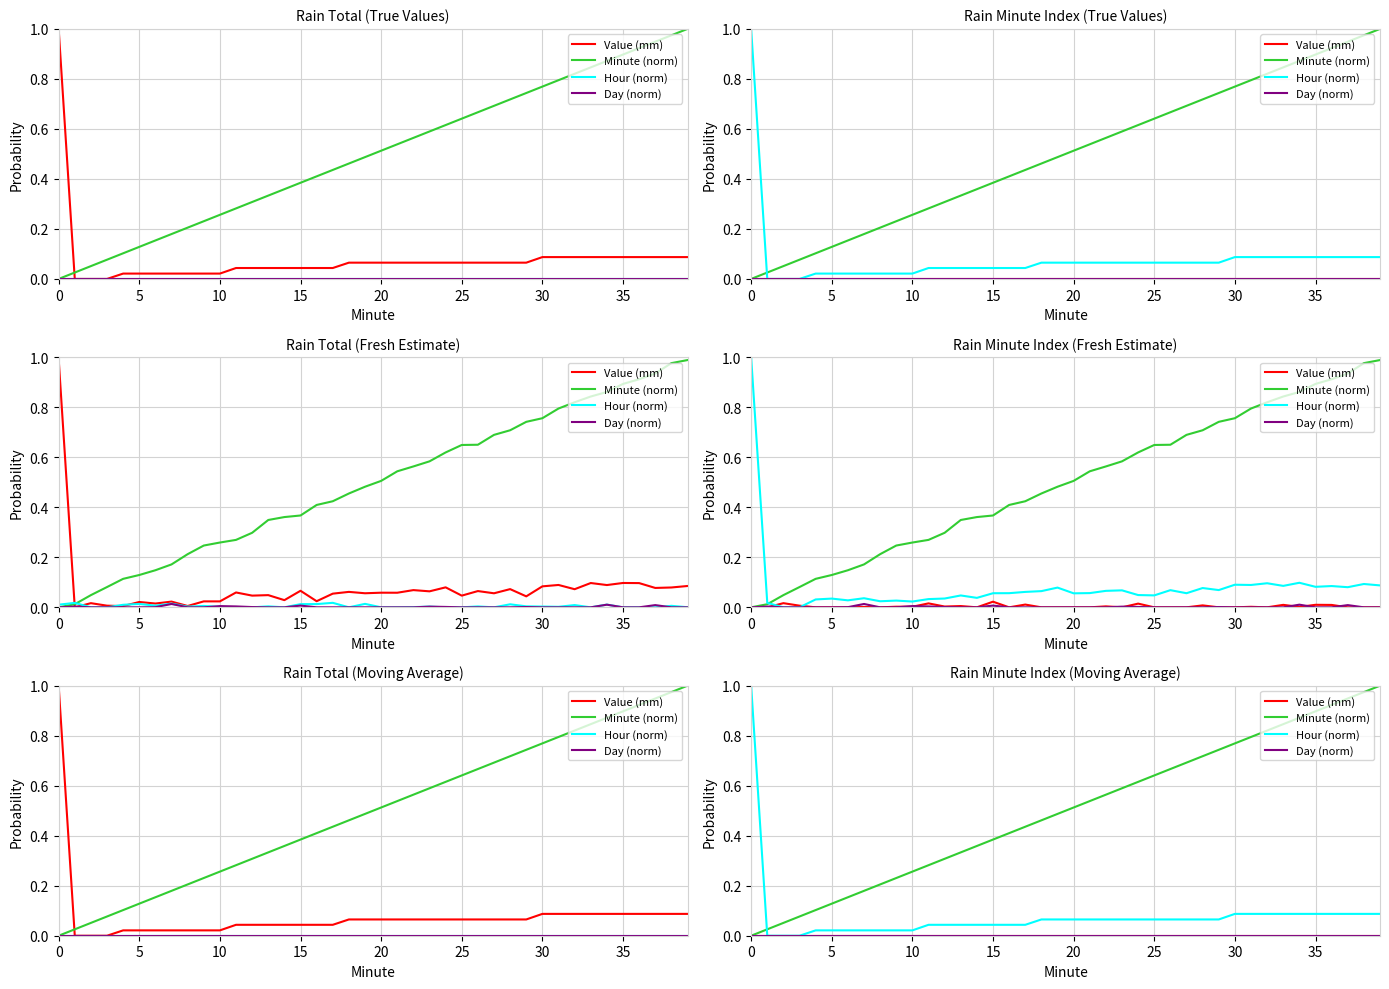

What is the spread (max minus min) of values at 15?

0.1